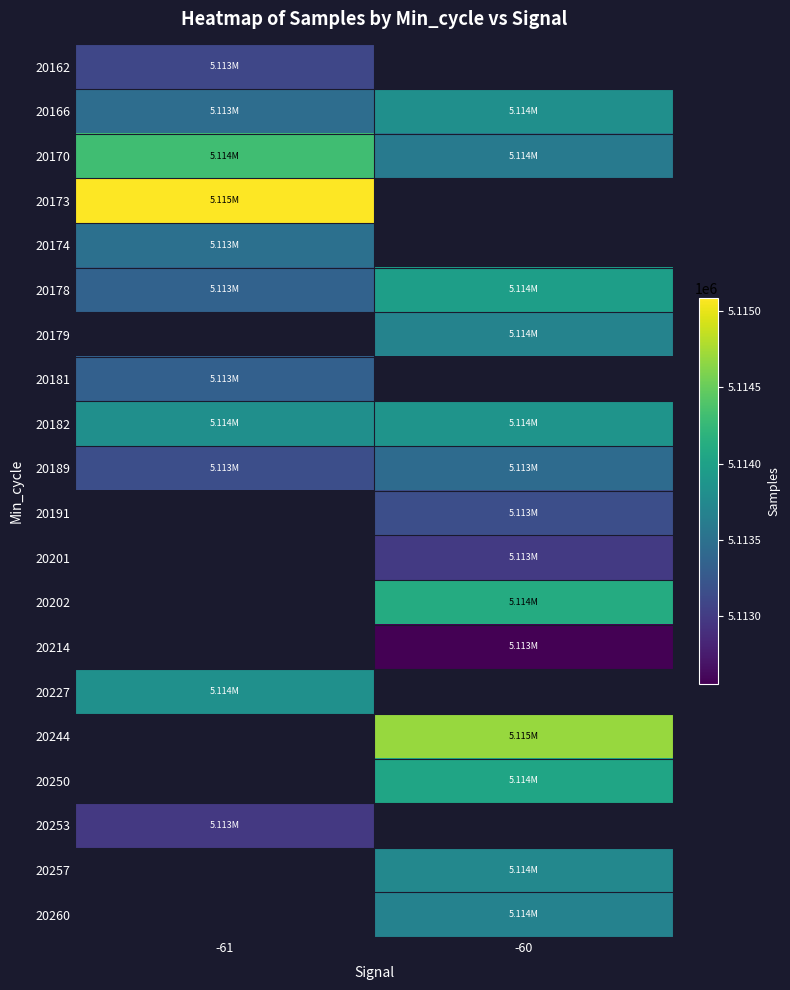

At how many categories does at least one series exceed 5113927?

2